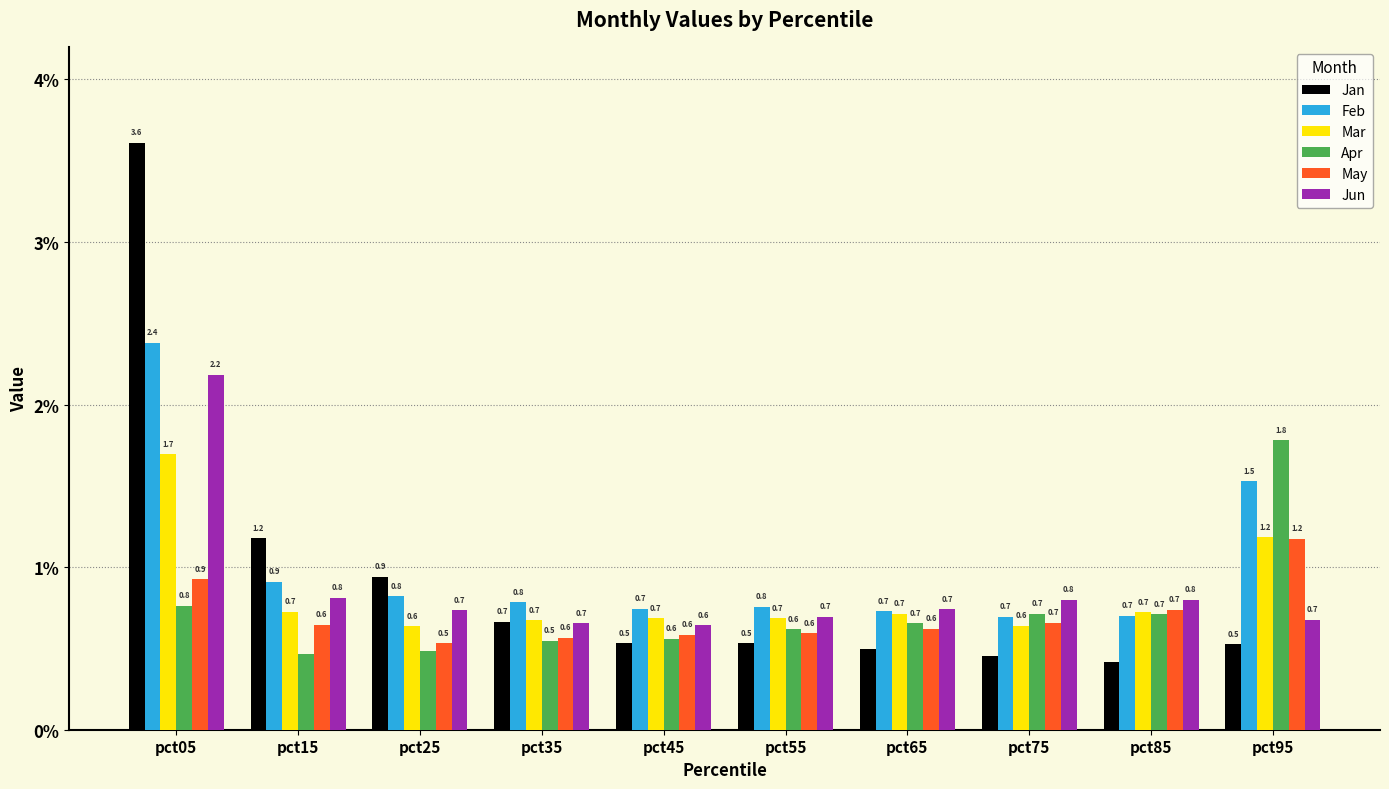

Is it true that Feb equals 1.3 at pct15?

False